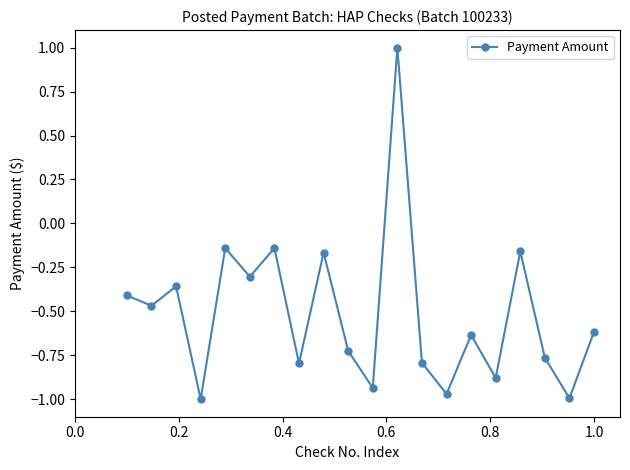

What is the maximum value shown in the chart?

1.0